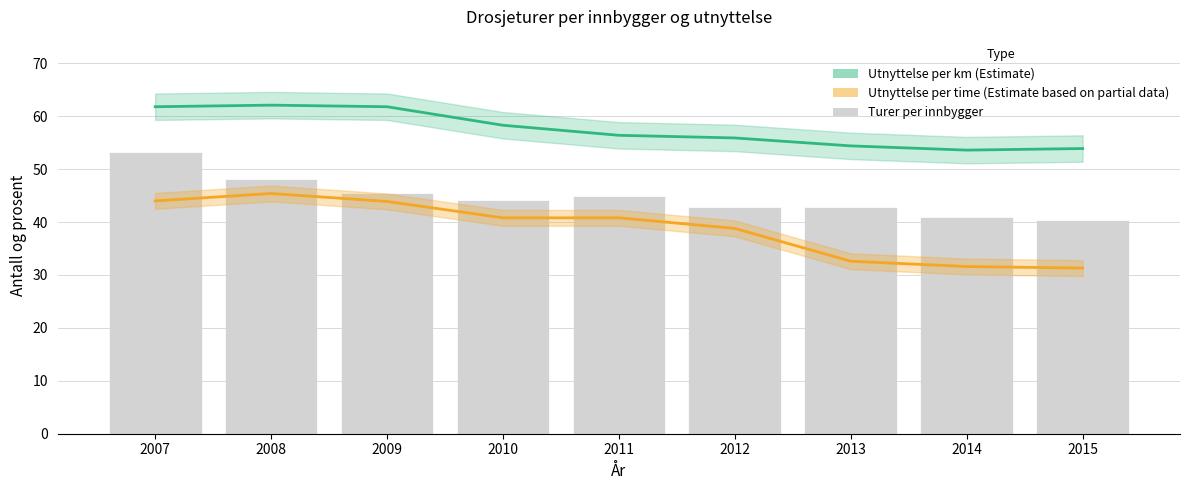

What is the difference between the maximum and minimum values in the Utnyttelse per time (Estimate based on partial data) series?

14.1